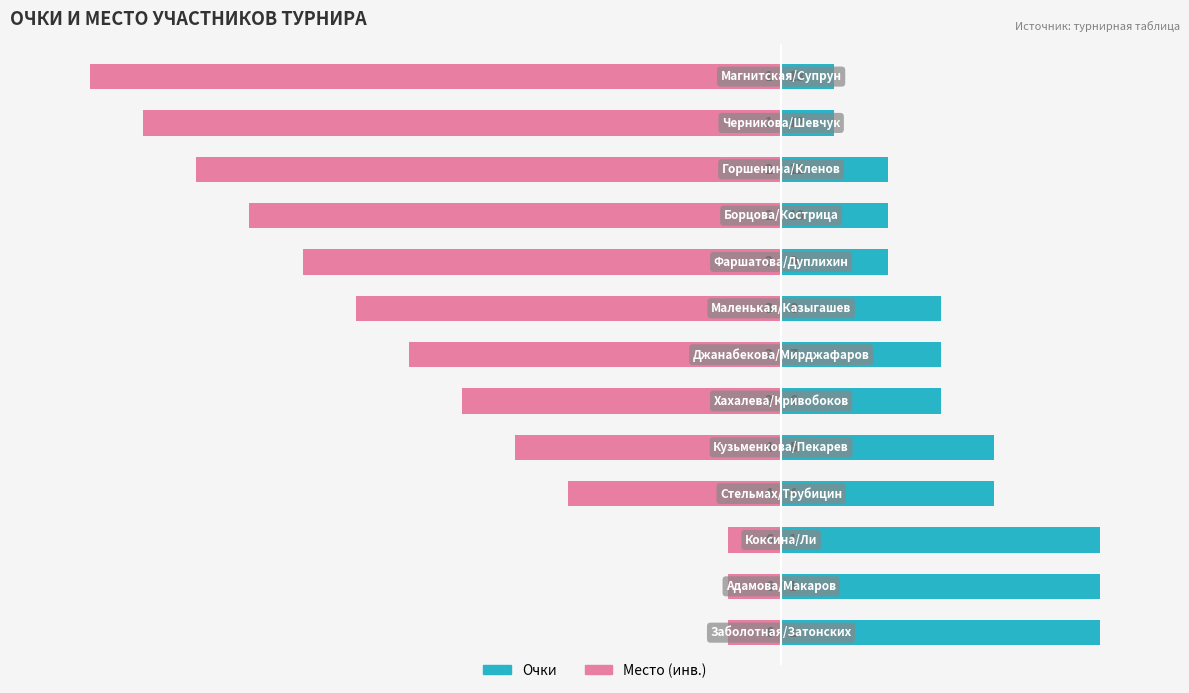

Rank the series by their average value, from highest to lowest.

Очки, Место (инв.)